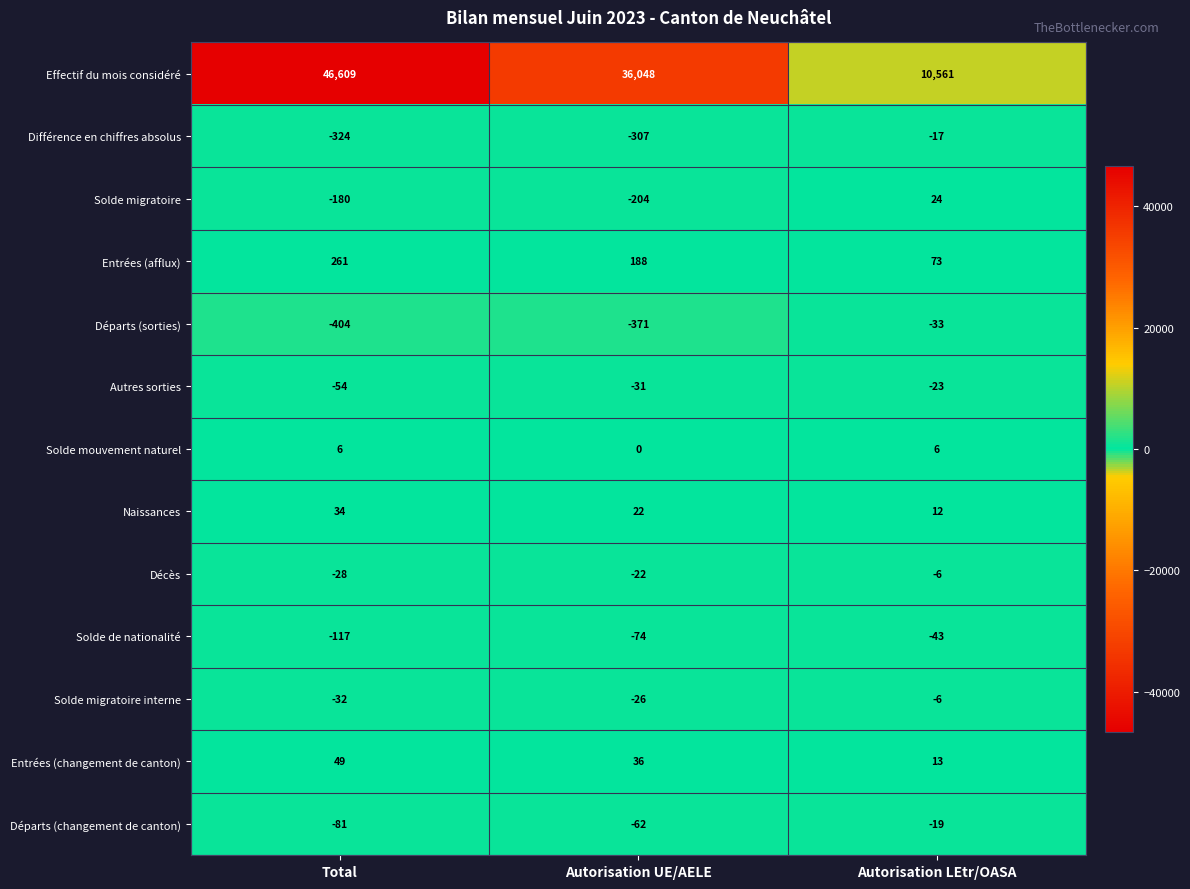

How many series are shown in this chart?

13